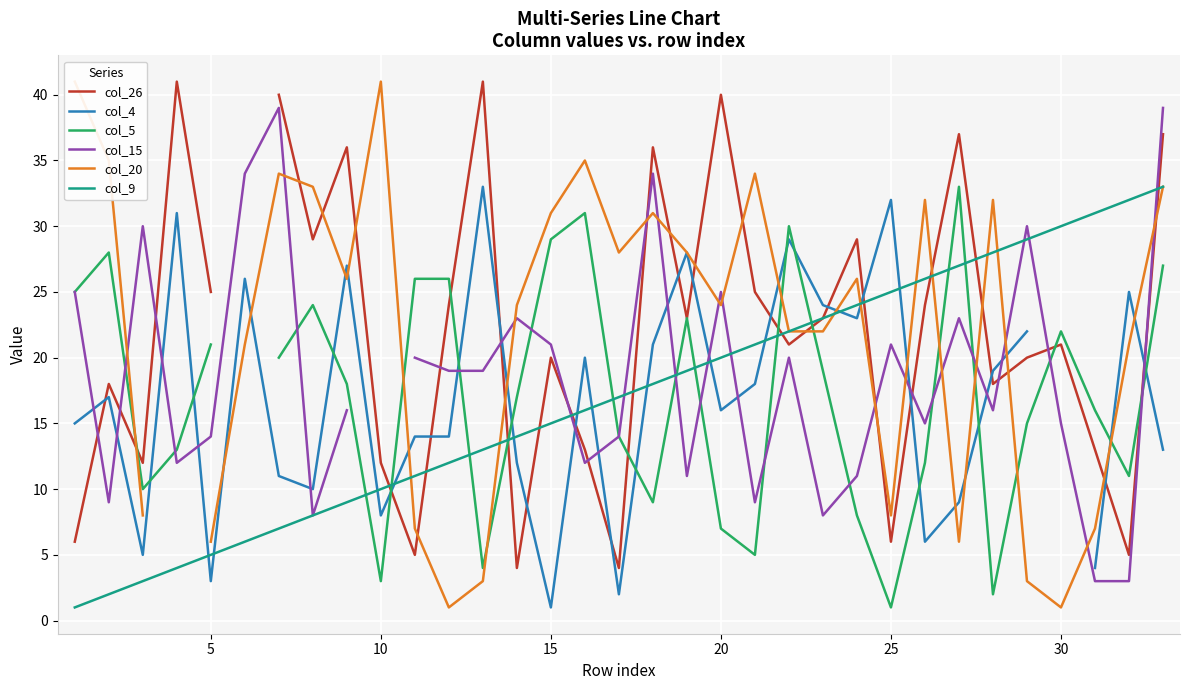

Which series has the largest total across all categories?

col_9